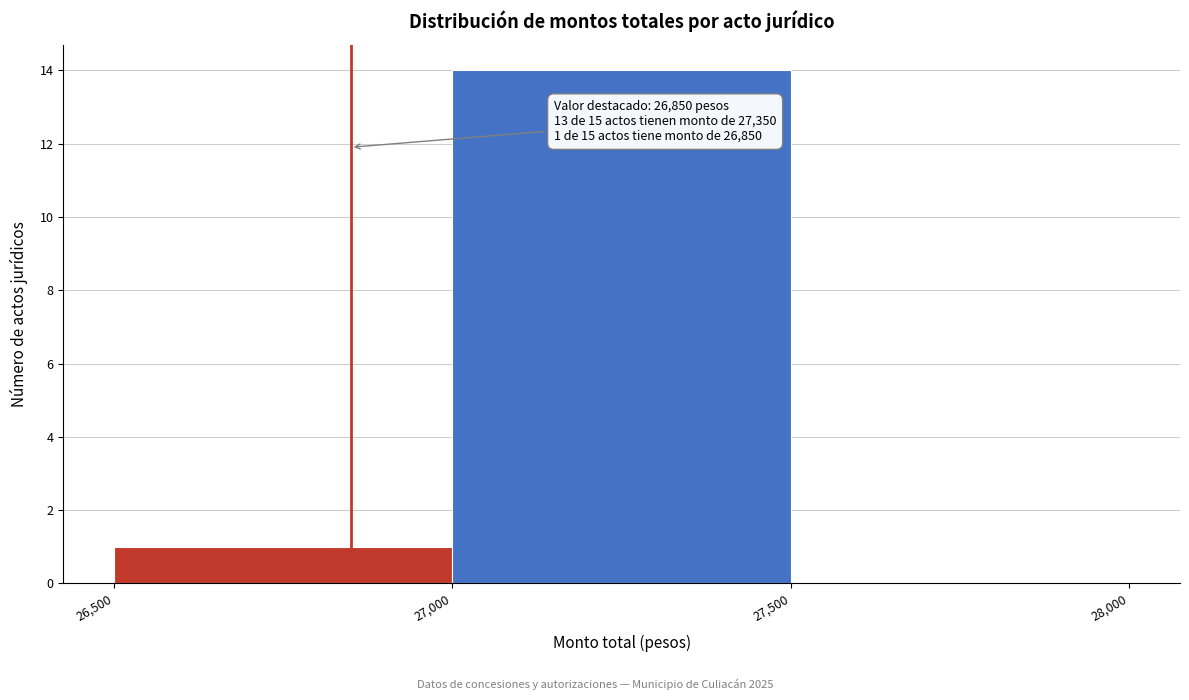

Over which range of the x-axis is the bar tallest?

27,000 to 27,500